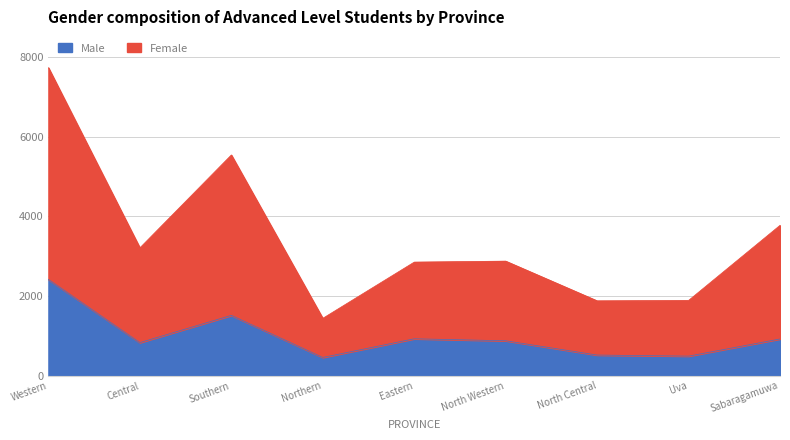

What is the label of the 4th point from the left?

Northern